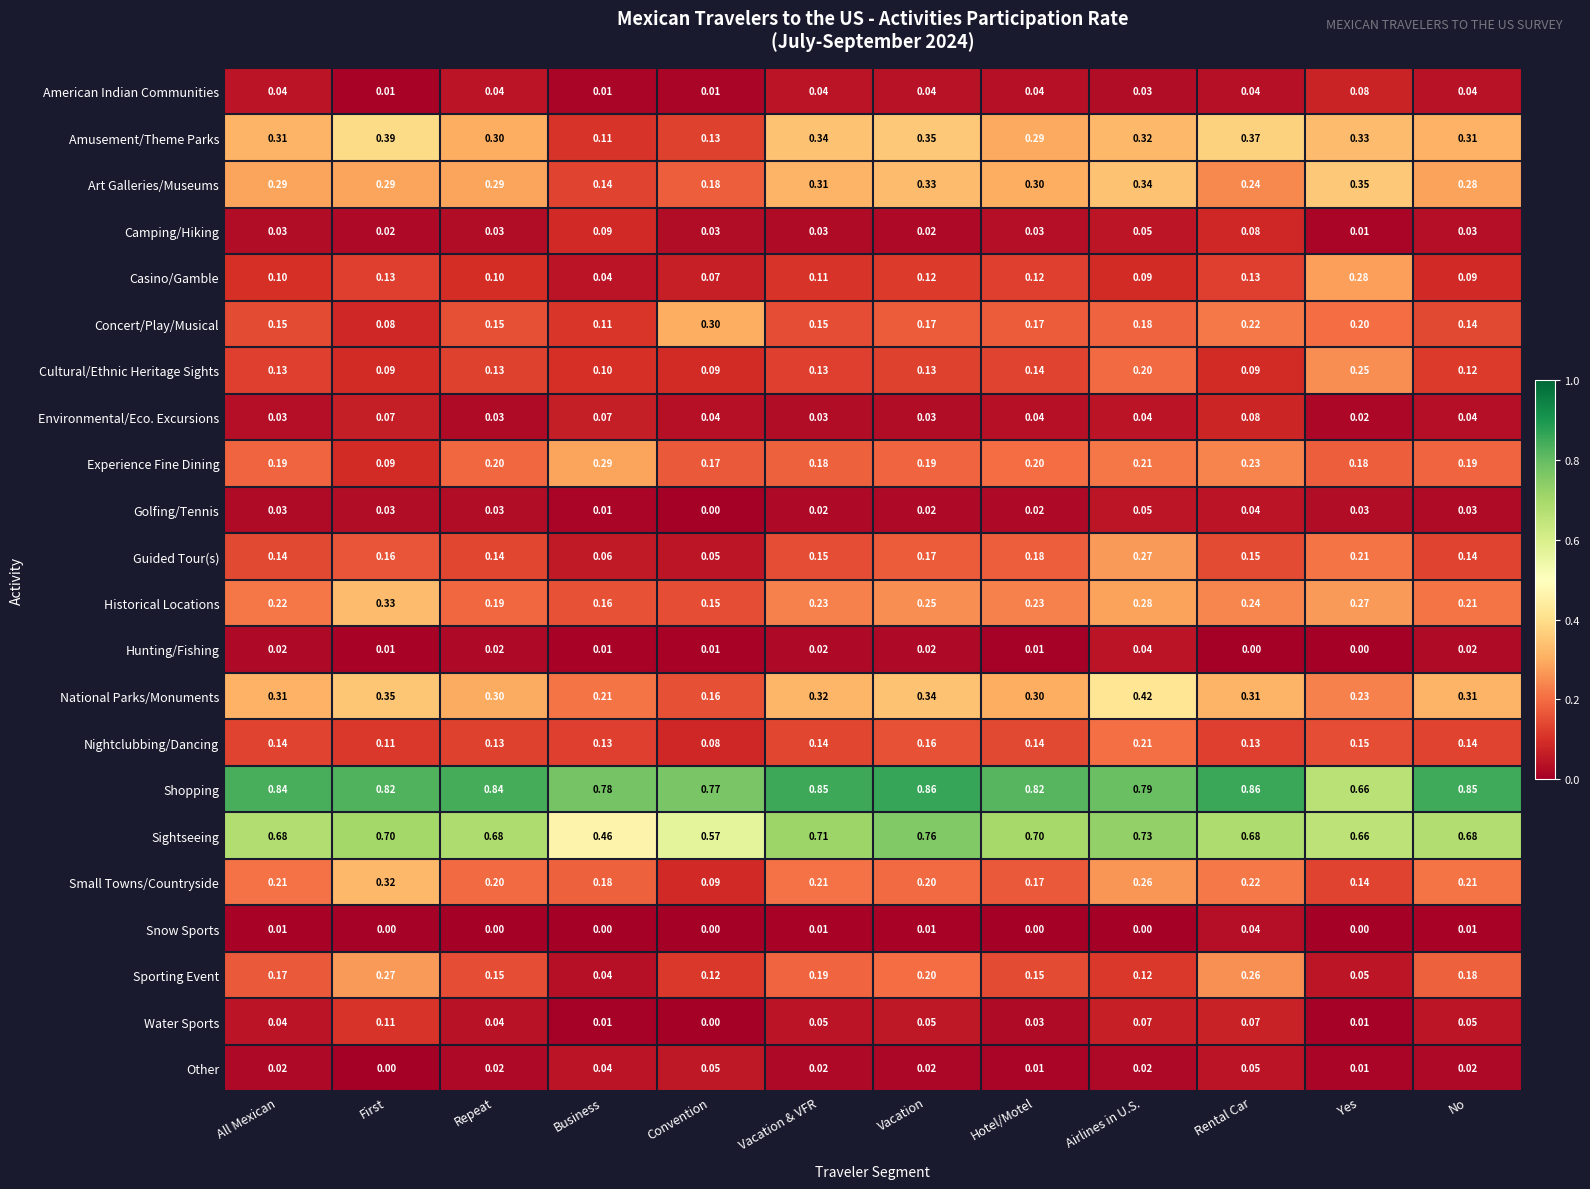

Which category has the lowest value in the Casino/Gamble series?

Business